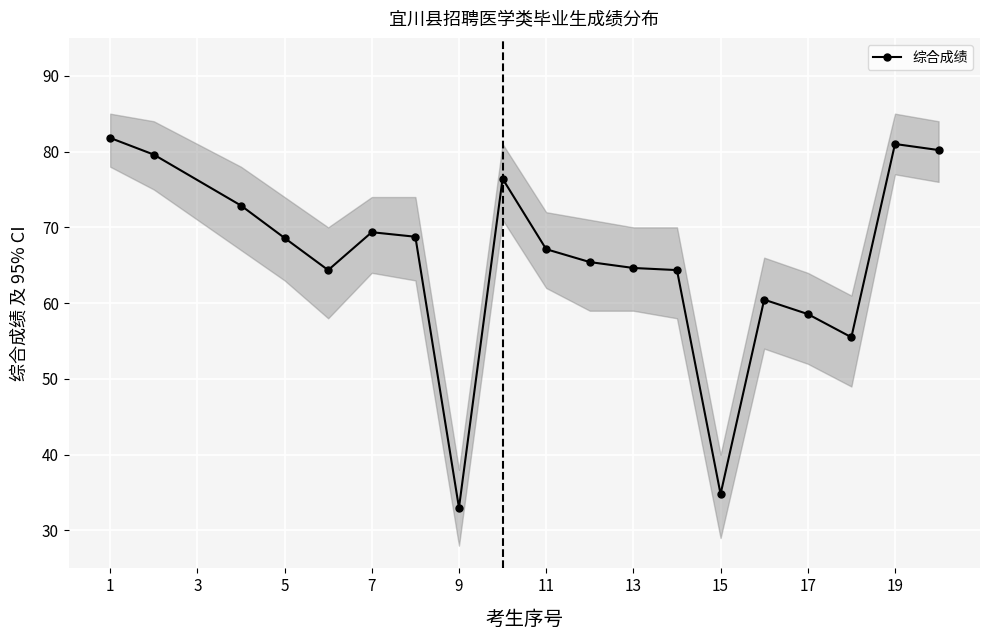

Is it true that 综合成绩 equals 89.7 at 17?

False